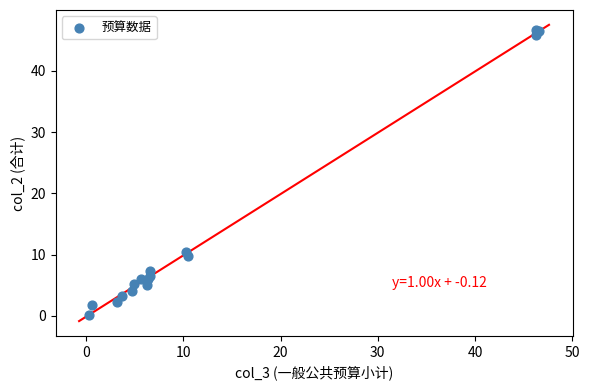

What Y value in the scatter plot is closest to 23?

10.5